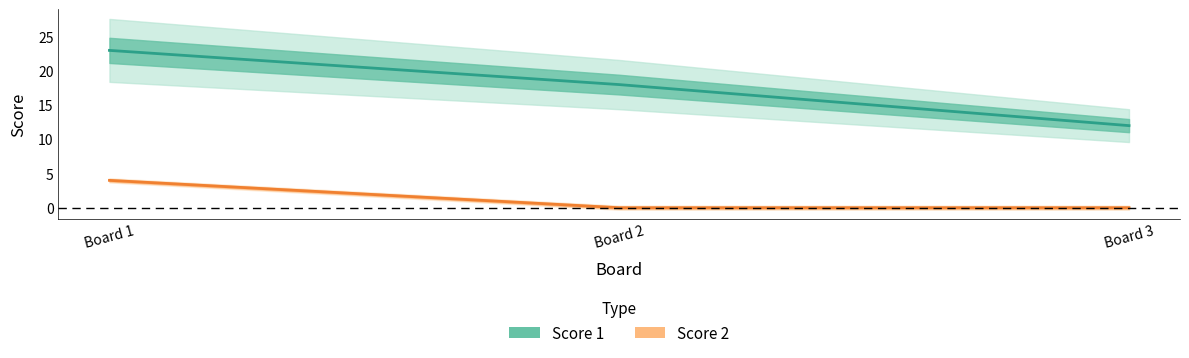

Reading left to right, extract all data points from this chart.

Score 1: 23	18	12
Score 2: 4	0	0